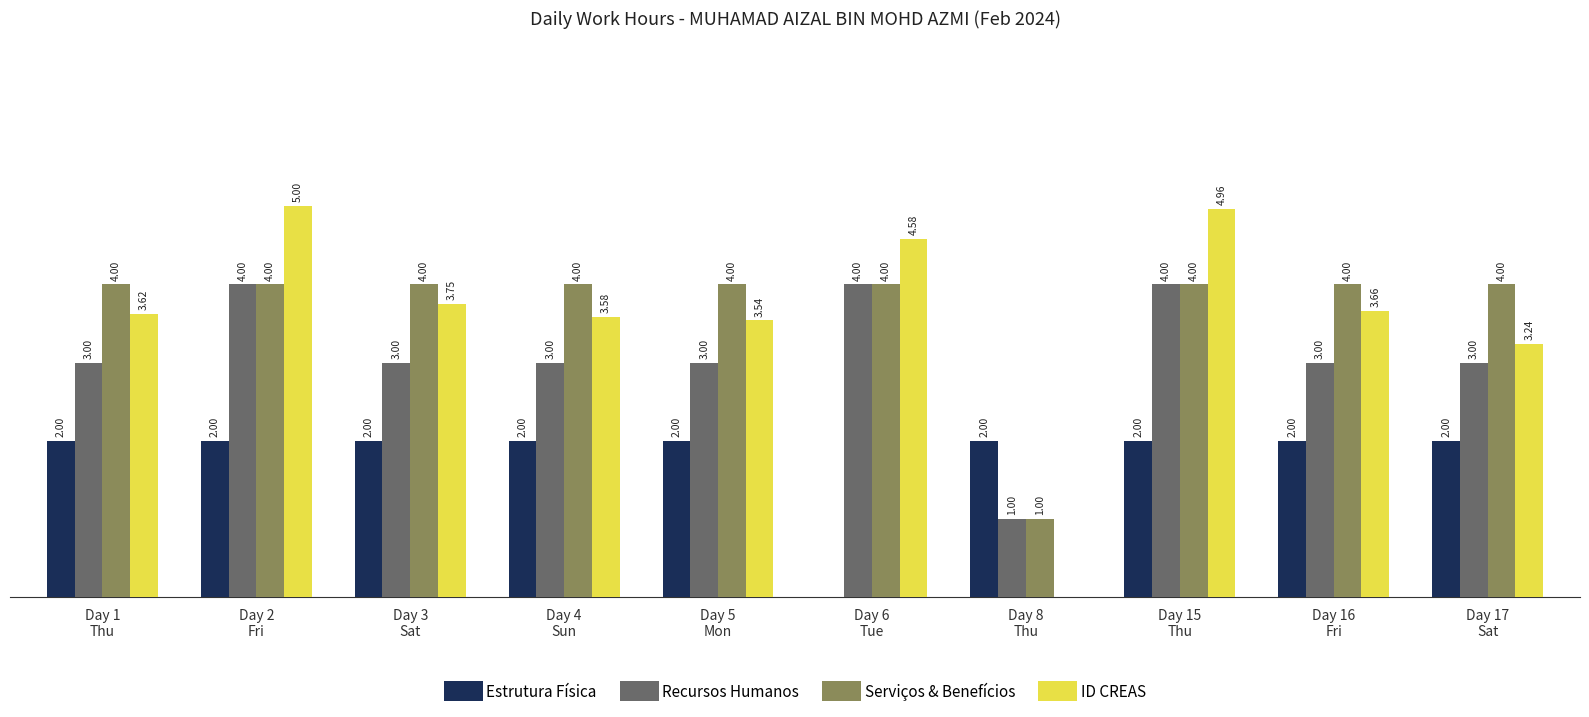

Which series has the largest total across all categories?

Serviços & Benefícios